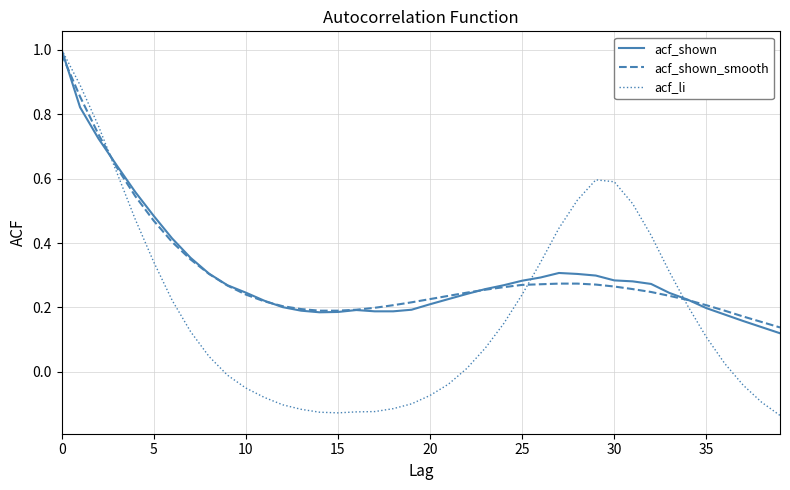

Which series ends up on top after the final intersection of acf_shown_smooth and acf_li?

acf_shown_smooth